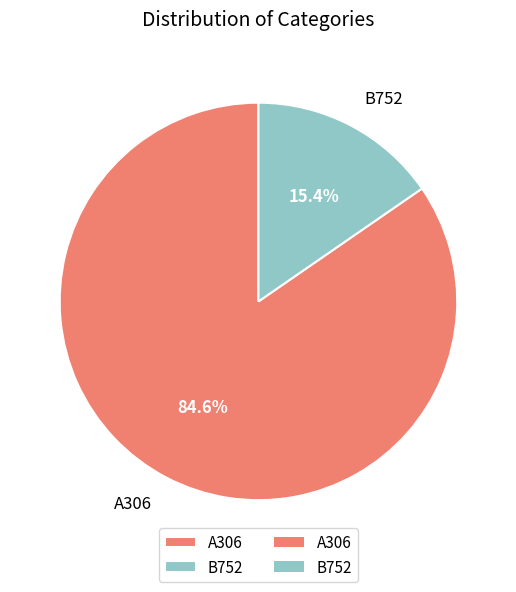

What is the largest slice in the pie chart?

A306